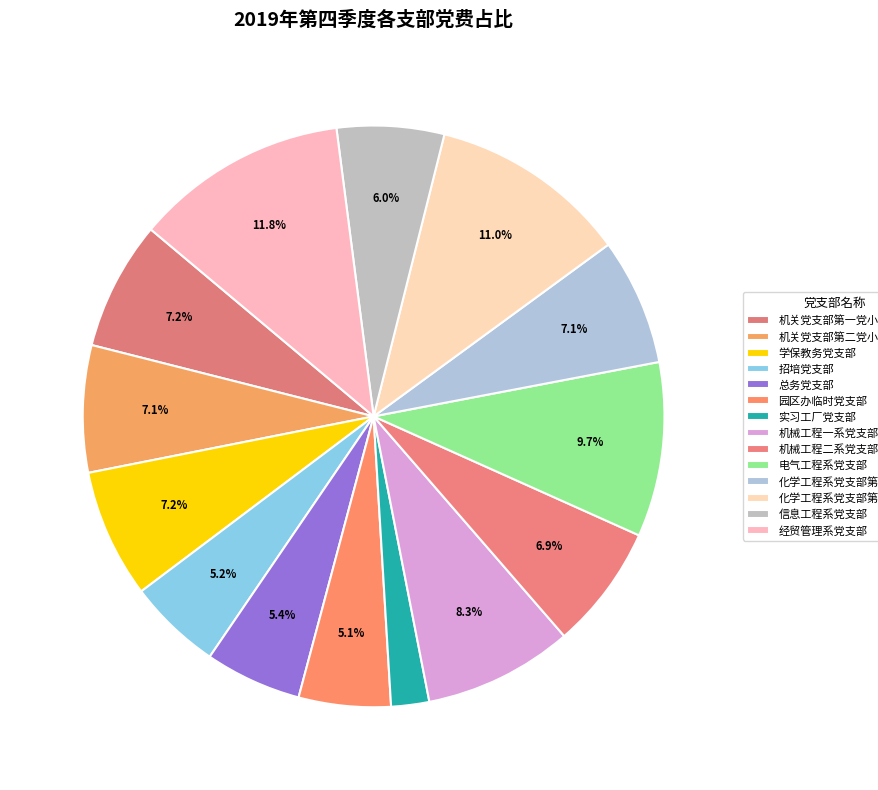

What percentage is the 经贸管理系党支部 slice, to the nearest percent?

12%